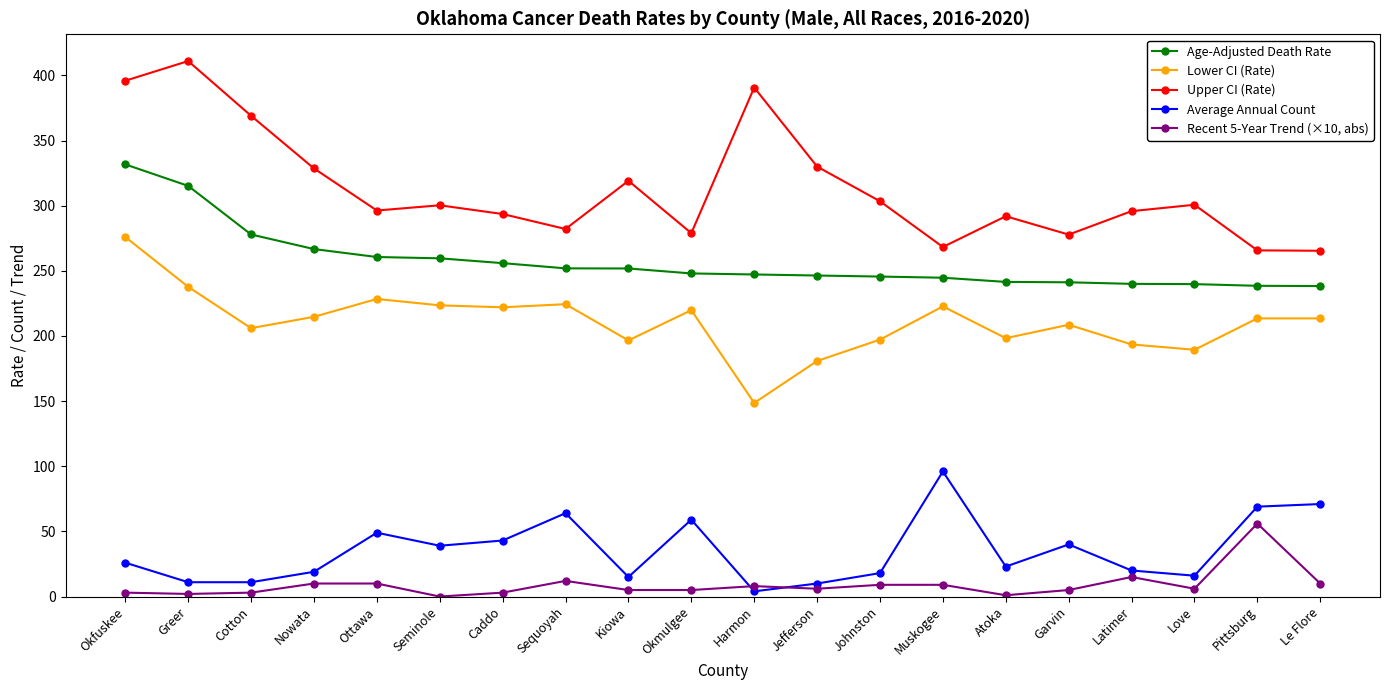

The value of Average Annual Count at Sequoyah is 109.6. True or false?

False